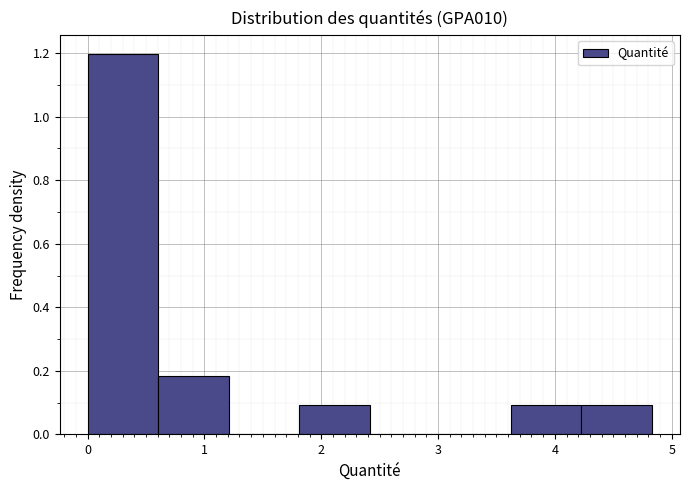

Reading left to right, transcribe this chart: for each bar, give the range it covers on the x-axis and its height. Neither the bar edges nor the heights are printed on the chart, so give them approximately, as read against the axes.

0.0 to 0.6: 1.20
0.6 to 1.2: 0.18
1.2 to 1.8: 0
1.8 to 2.4: 0.10
2.4 to 3.0: 0
3.0 to 3.6: 0
3.6 to 4.2: 0.10
4.2 to 4.8: 0.10